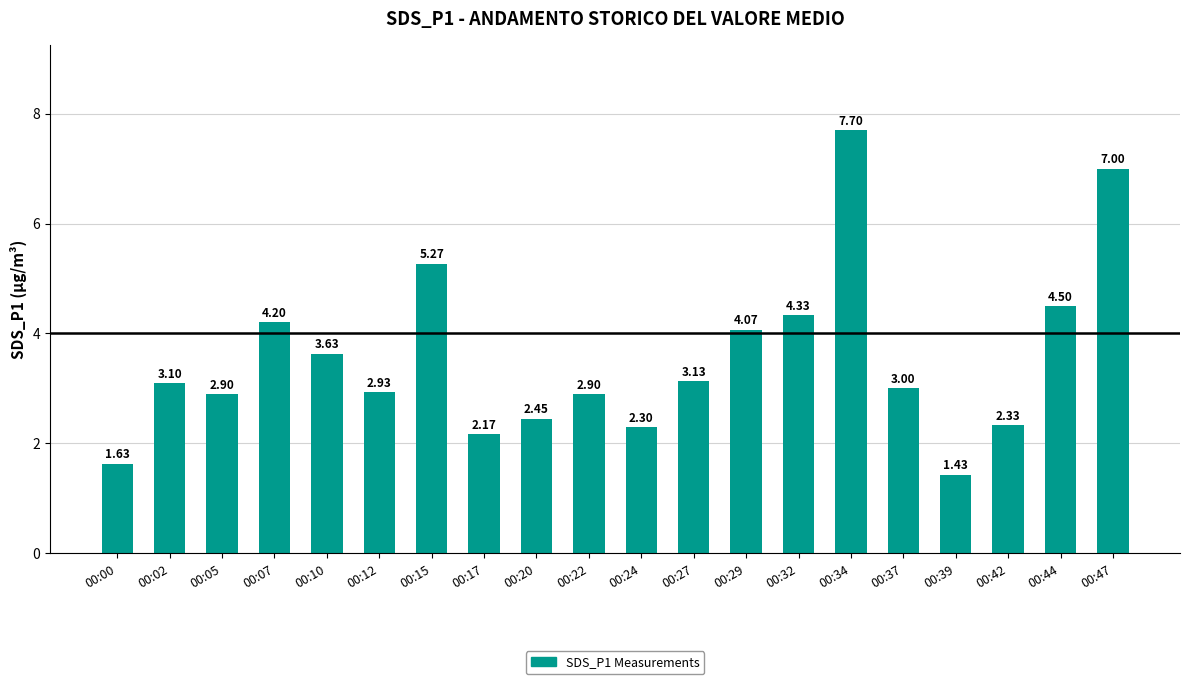

What is the sum of the values at 00:20 and 00:27?

5.6